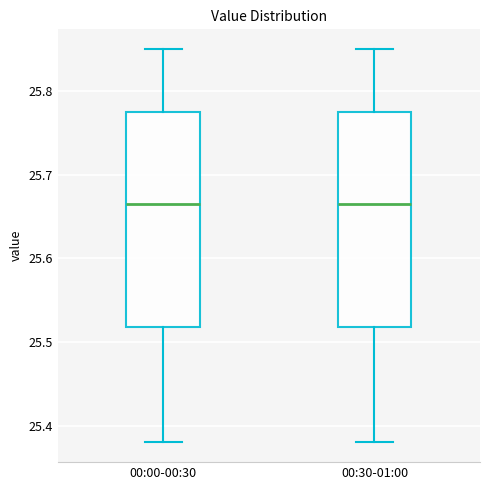

Reading left to right, transcribe this box plot: for each box, give where its median line is, the range the box spans, and where its two whiskers end, as read against the y-axis. The values are not printed on the chart, so give them approximately, as read against the axis.

00:00-00:30: median 25.67, box 25.52 to 25.78, whiskers 25.38 to 25.85
00:30-01:00: median 25.67, box 25.52 to 25.78, whiskers 25.38 to 25.85